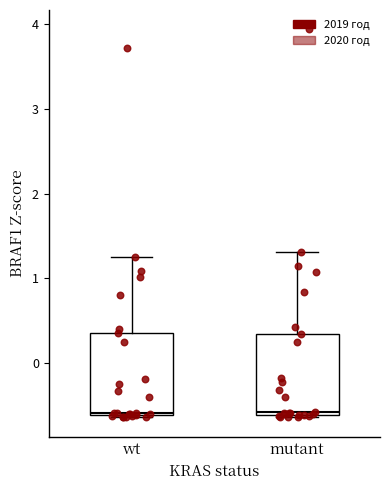

Reading left to right, transcribe this box plot: for each box, give where its median line is, the range the box spans, and where its two whiskers end, as read against the y-axis. The values are not printed on the chart, so give them approximately, as read against the axis.

wt: median -0.6, box -0.6 to 0.4, whiskers -0.6 to 1.3
mutant: median -0.6 (just above the box's lower edge), box -0.6 to 0.3, whiskers -0.6 to 1.3